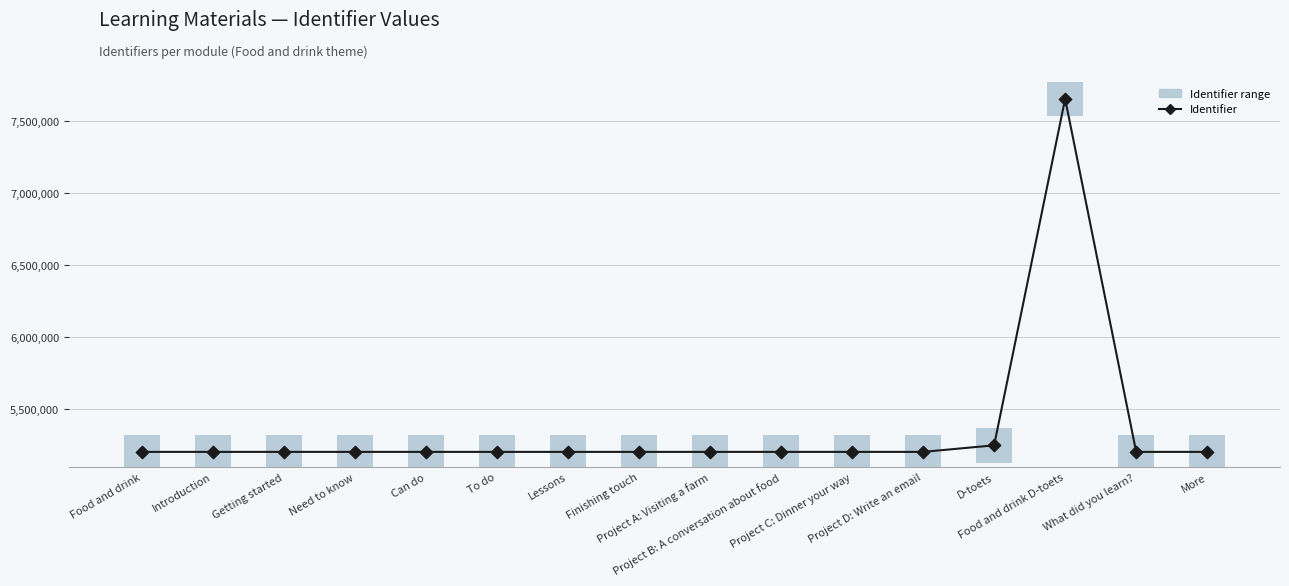

Is the value of Identifier at Lessons greater than the value of Identifier range at Project B: A conversation about food?

Yes